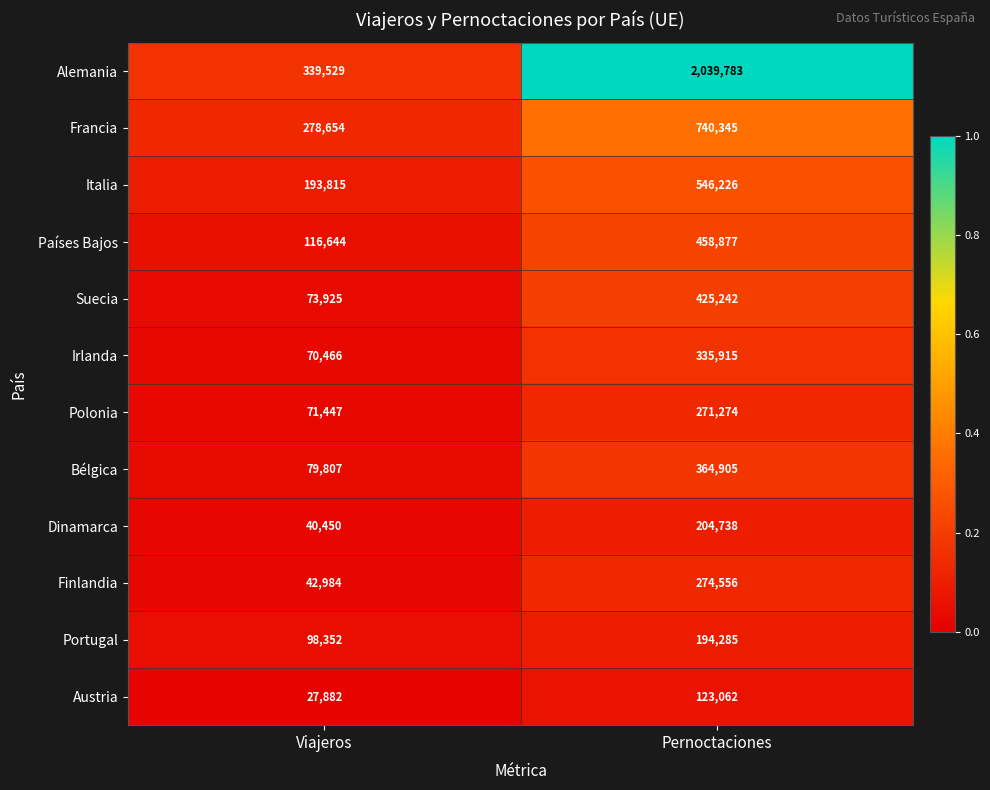

Reading left to right, transcribe all the data shown in this chart.

Alemania: 339529	2039783
Francia: 278654	740345
Italia: 193815	546226
Países Bajos: 116644	458877
Suecia: 73925	425242
Irlanda: 70466	335915
Polonia: 71447	271274
Bélgica: 79807	364905
Dinamarca: 40450	204738
Finlandia: 42984	274556
Portugal: 98352	194285
Austria: 27882	123062